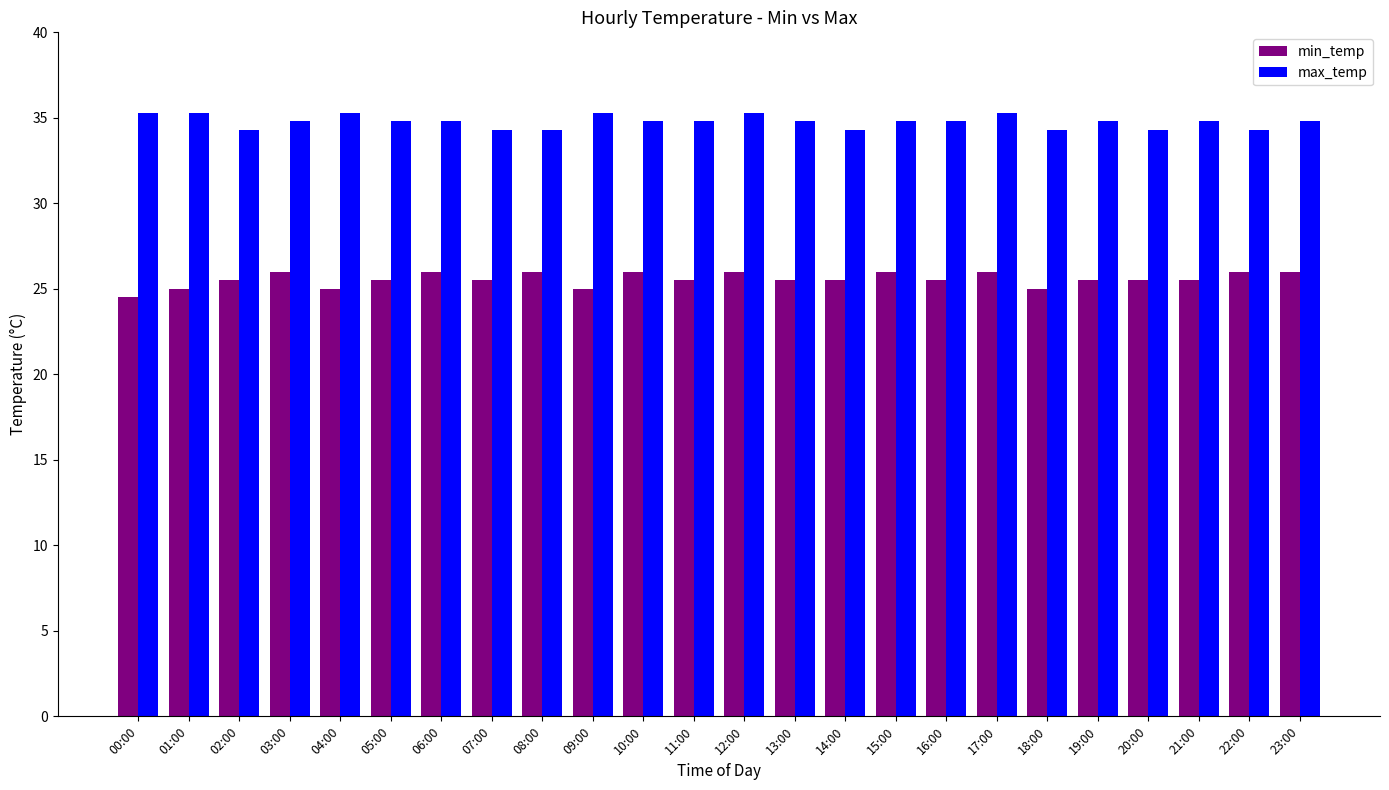

What is the value of the min_temp bar at the 17th from the left?

25.5